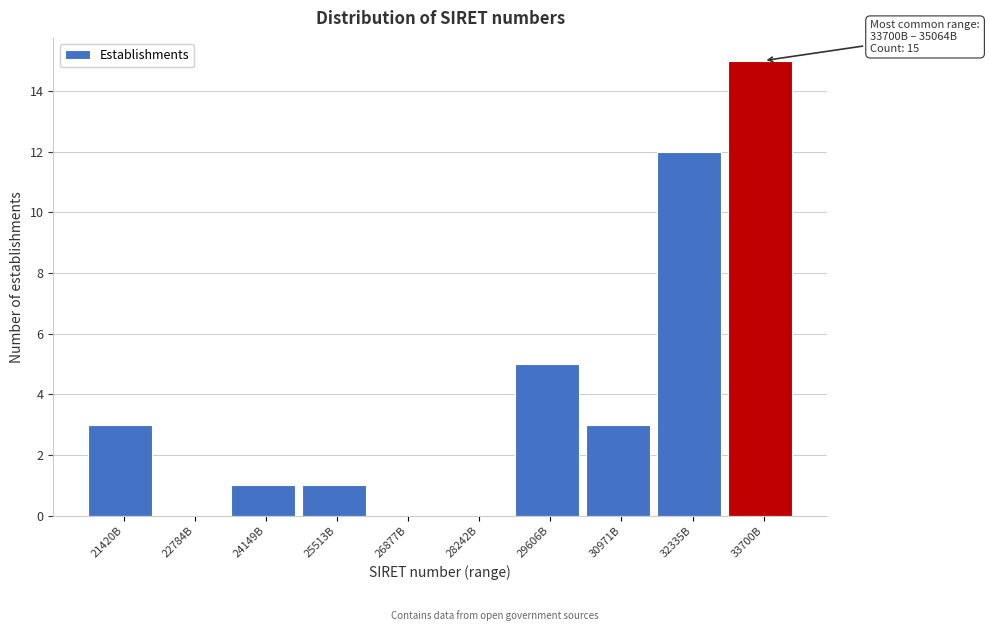

Reading left to right, transcribe all the data shown in this chart.

21420B=3	22784B=0	24149B=1	25513B=1	26877B=0	28242B=0	29606B=5	30971B=3	32335B=12	33700B=15